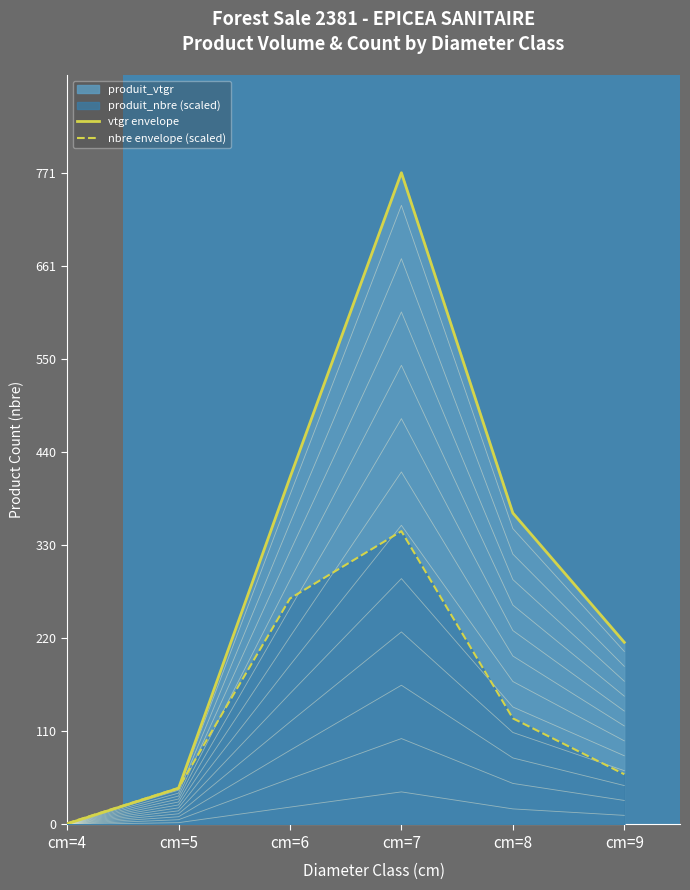

Which label corresponds to the largest value in the chart?

cm=7